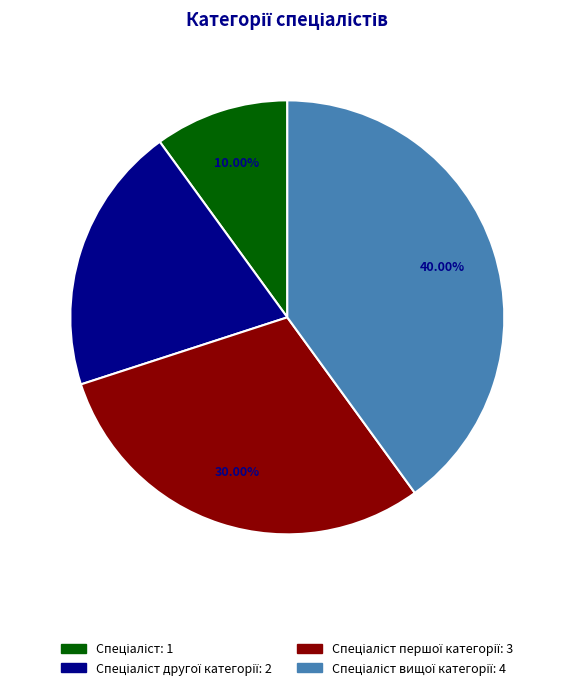

Is there any slice that represents more than half of the pie?

No